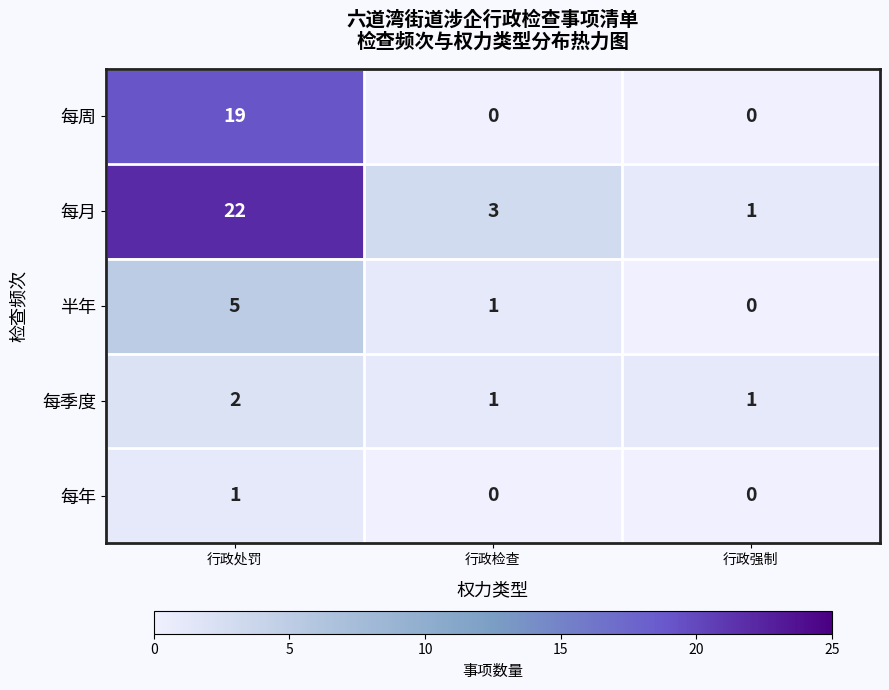

At which category does the chart reach its peak across all series?

行政处罚